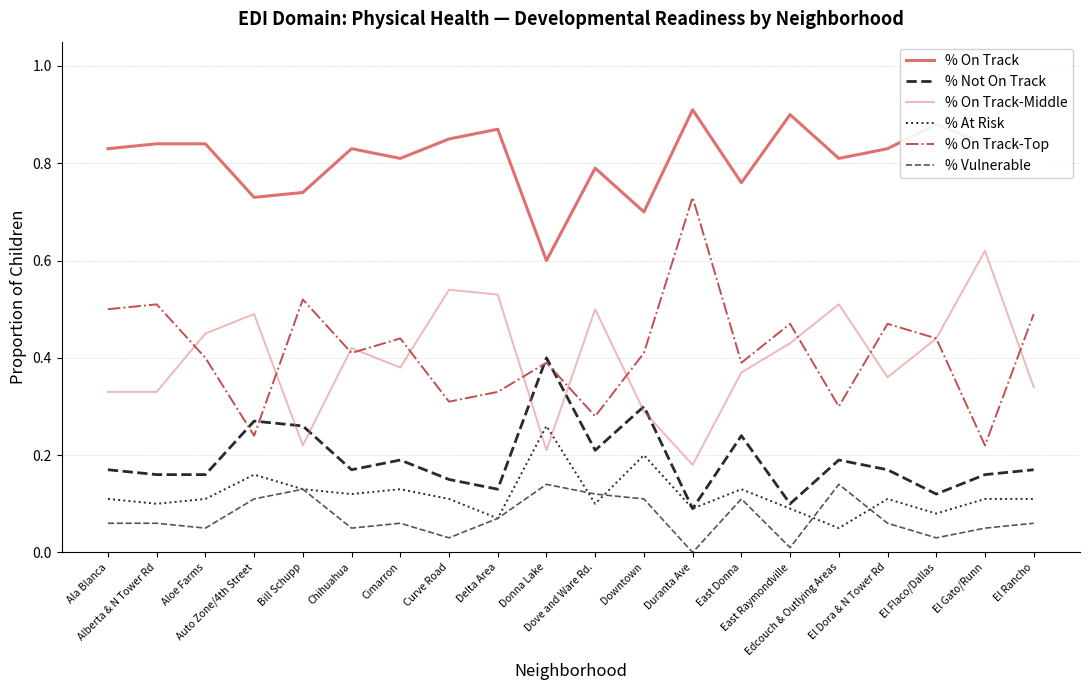

How many lines are shown in the chart?

6